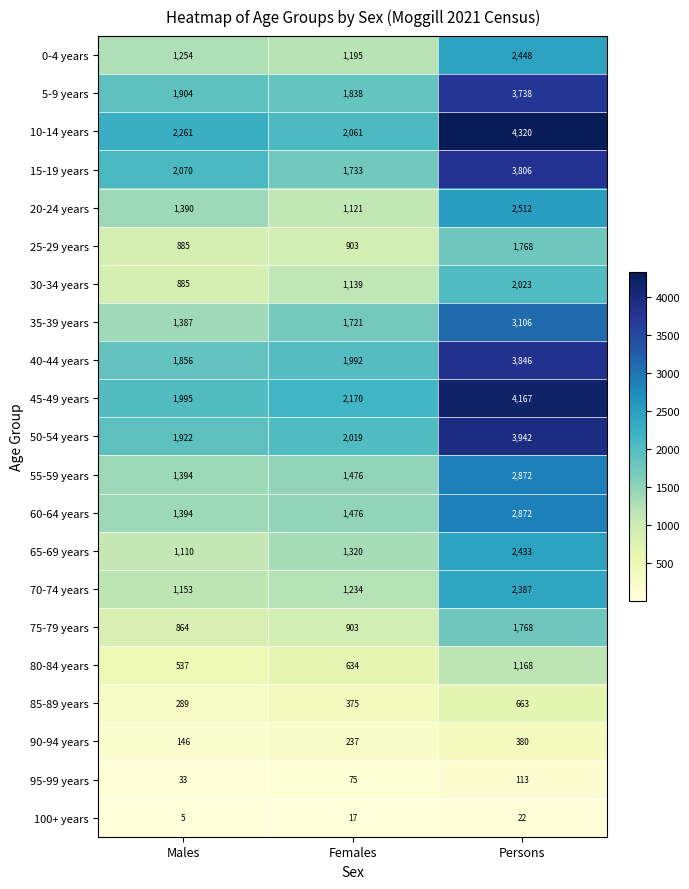

What is the average value of the 40-44 years series?

2565